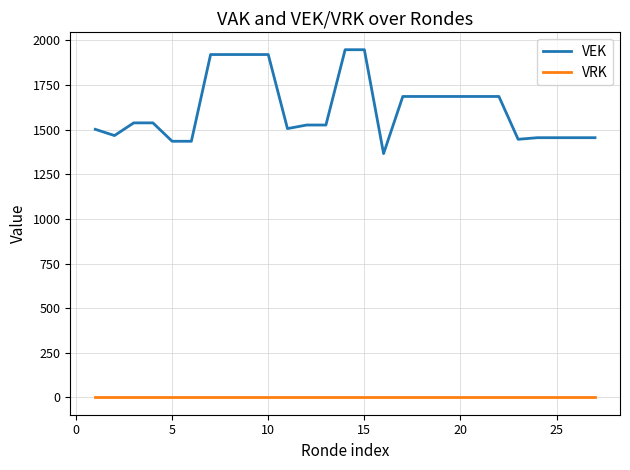

Which series has the largest range (max minus min)?

VEK